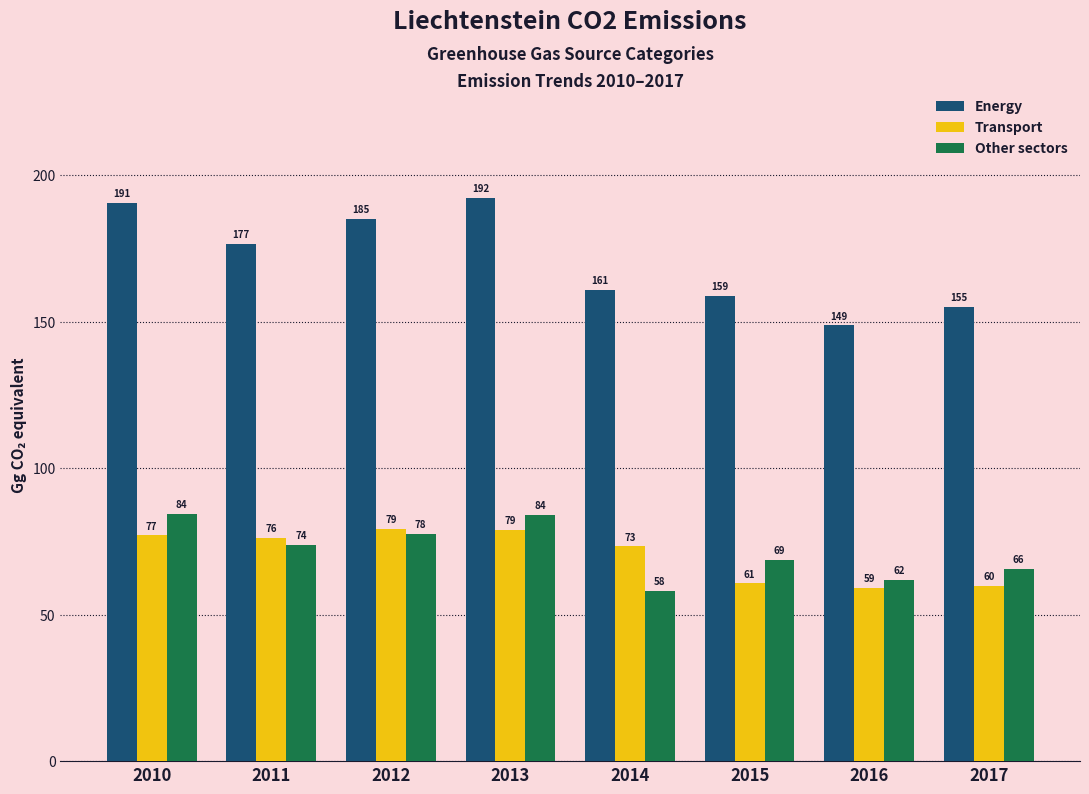

At how many categories does at least one series exceed 86?

8